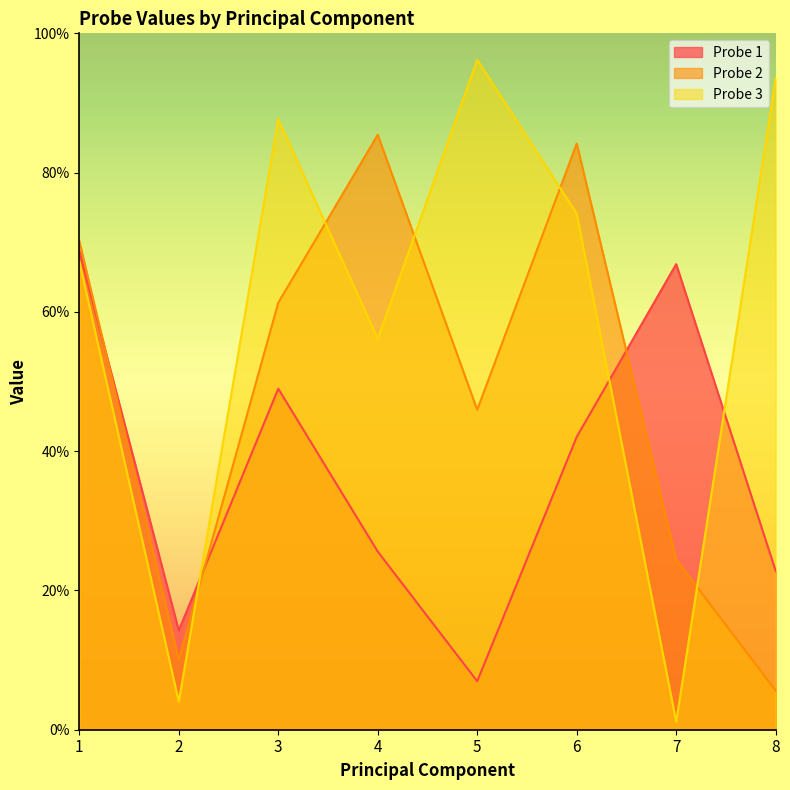

What value does the Probe 1 series have at 2?

0.1